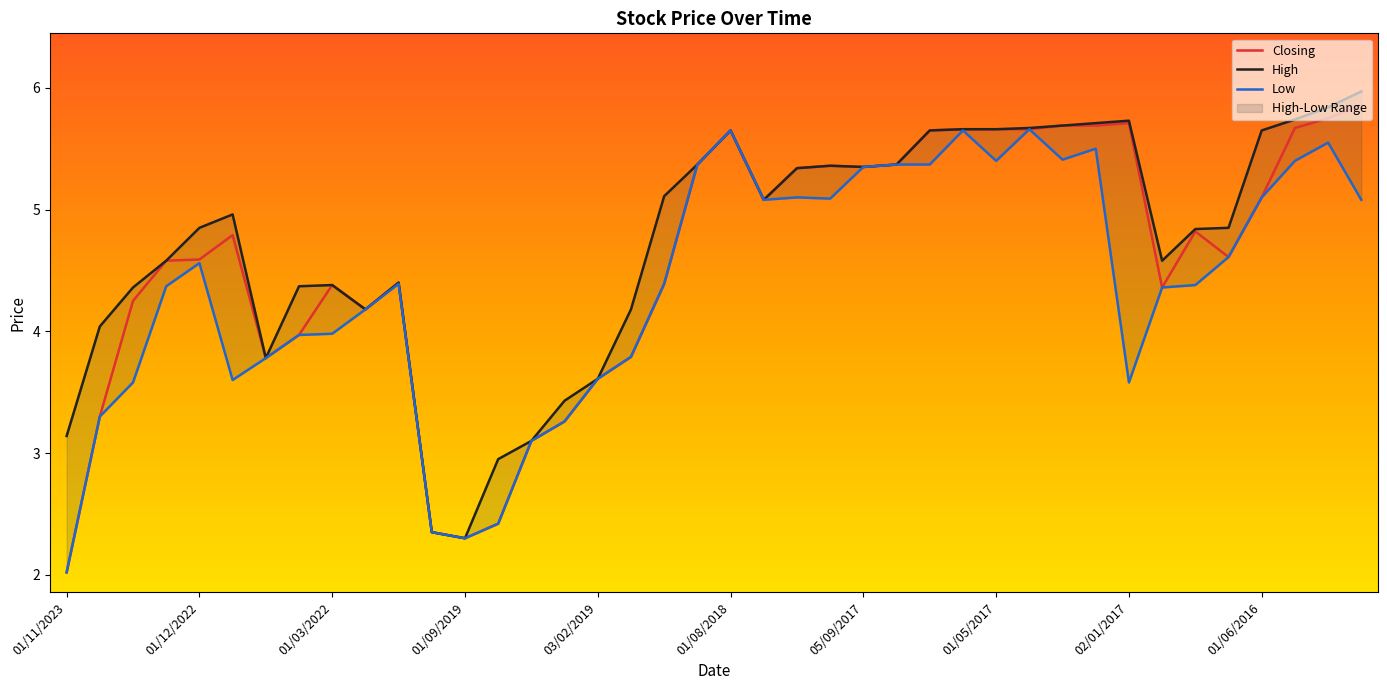

Which category has the lowest value in the Closing series?

01/11/2023